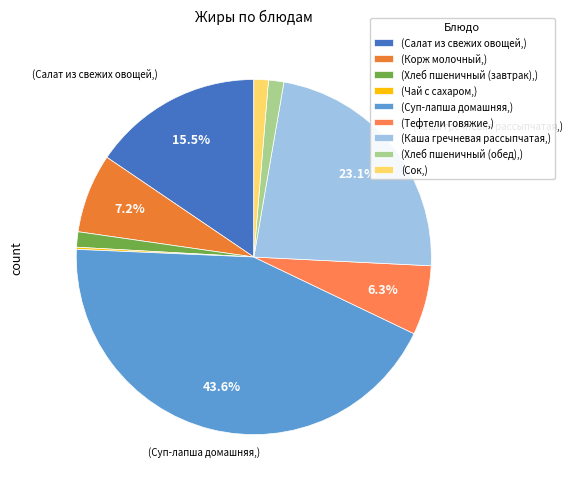

Which category has the biggest portion of the pie?

(Суп-лапша домашняя,)